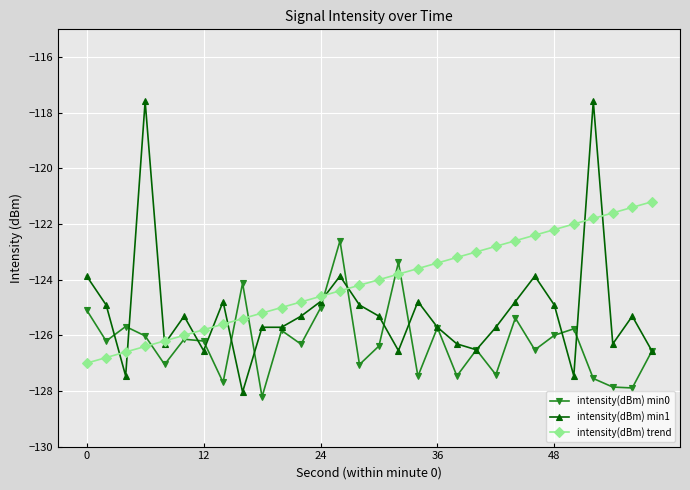

Which series has the largest total across all categories?

intensity(dBm) trend